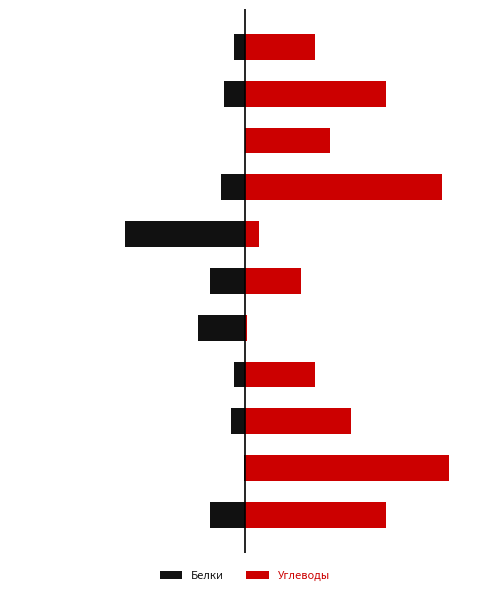

At which label is Белки closest to -8?

4